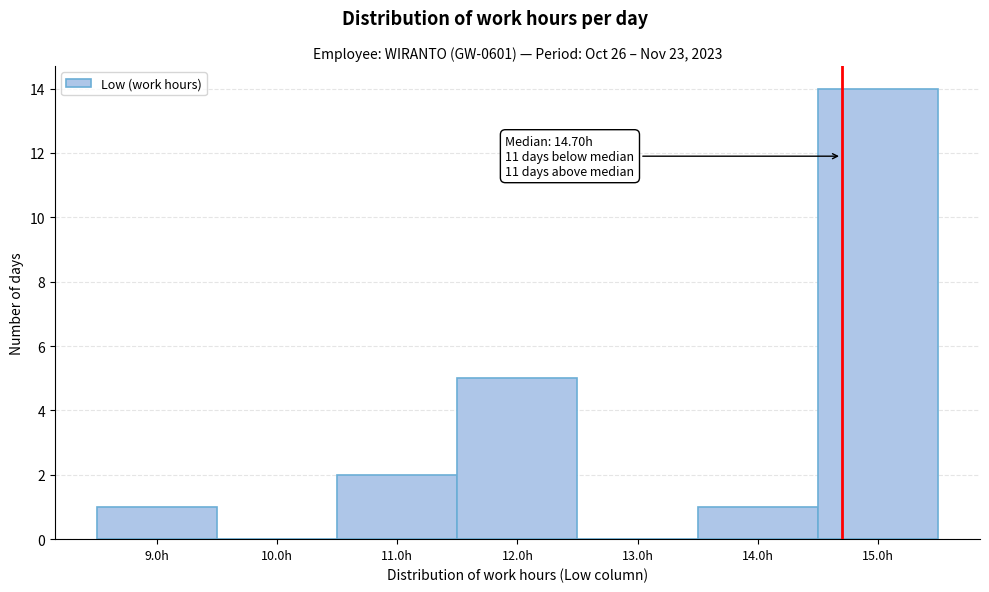

Over which range of the x-axis is the bar tallest?

14.5 to 15.5